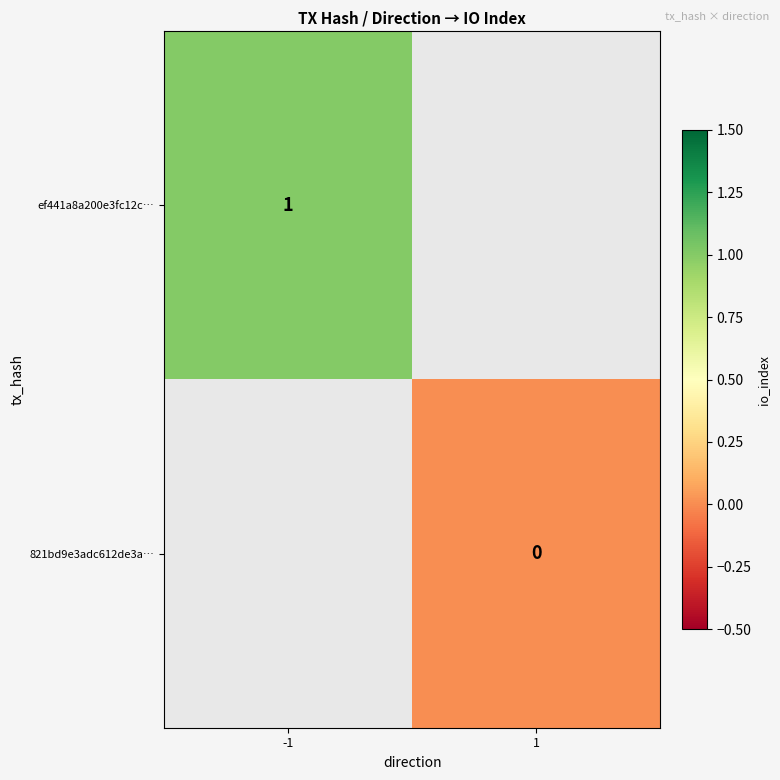

Is it true that ef441a8a200e3fc12c… equals 1 at -1?

True